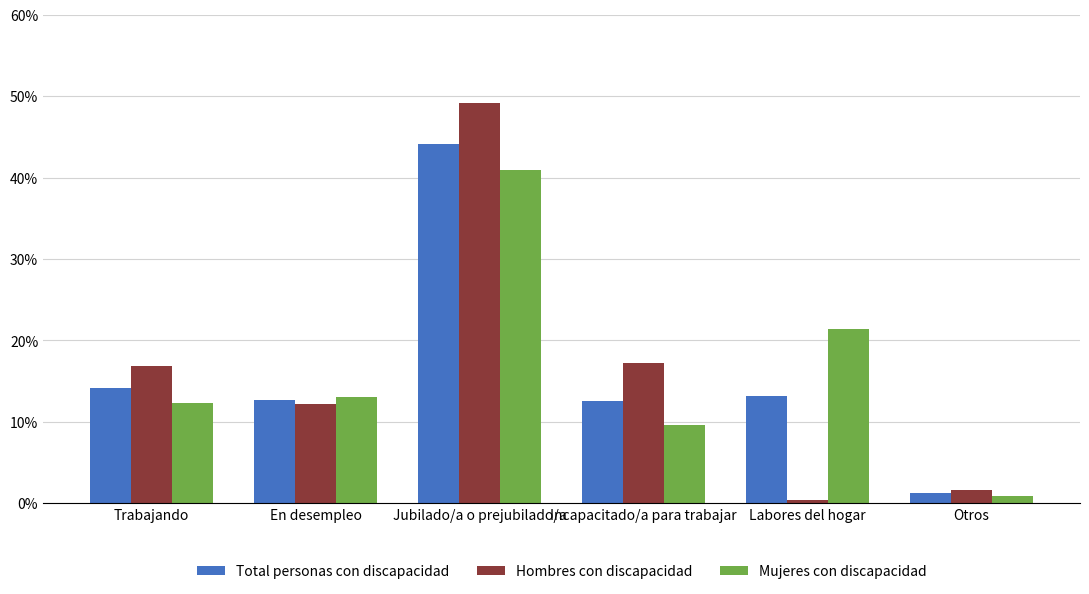

How many values in the Total personas con discapacidad series are below 13?

3